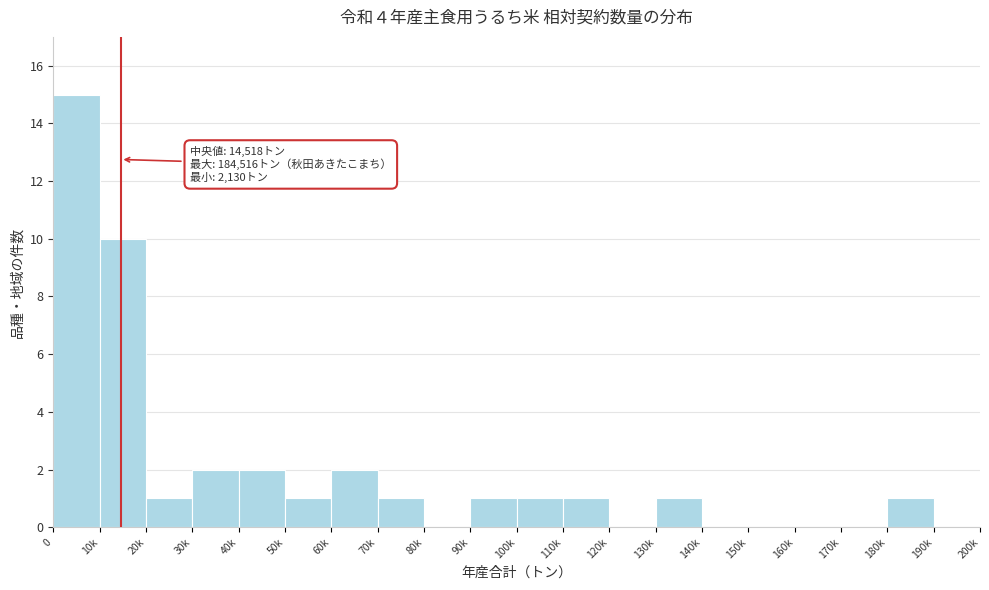

Reading left to right, list all the values displayed in this chart.

0=15	10k=10	20k=1	30k=2	40k=2	50k=1	60k=2	70k=1	80k=0	90k=1	100k=1	110k=1	120k=0	130k=1	140k=0	150k=0	160k=0	170k=0	180k=1	190k=0